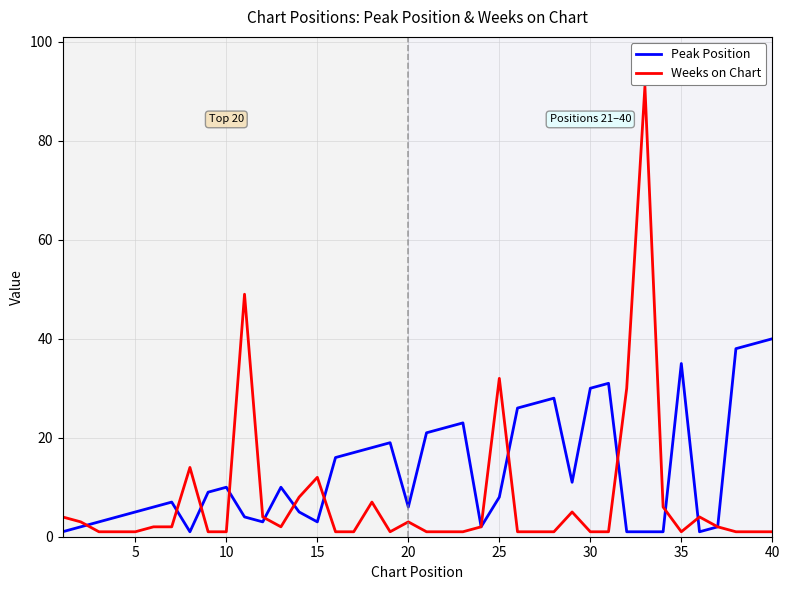

Rank the series by their maximum value, from highest to lowest.

Weeks on Chart, Peak Position